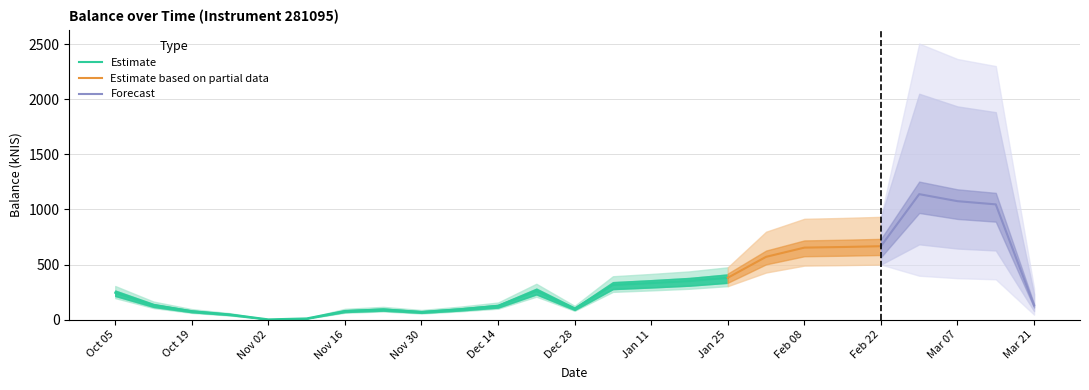

Reading right to left, extract all data points from this chart.

2024-03-21=129.4	2024-03-14=1046.2	2024-03-07=1075.3	2024-02-29=1139.1	2024-02-22=666.5	2024-02-15=659.3	2024-02-08=653.7	2024-02-01=570.0	2024-01-25=380.0	2024-01-18=350.3	2024-01-11=331.7	2024-01-04=315.1	2023-12-28=100.0	2023-12-21=260.3	2023-12-14=124.2	2023-12-07=94.1	2023-11-30=69.9	2023-11-23=92.7	2023-11-16=78.4	2023-11-09=10.9	2023-11-02=2.3	2023-10-26=46.8	2023-10-19=76.5	2023-10-12=131.2	2023-10-05=244.2